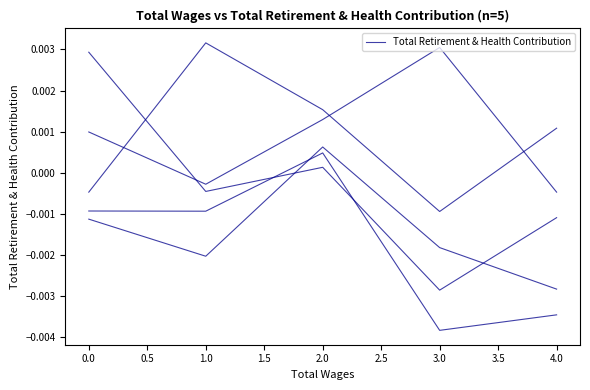

How many lines are shown in the chart?

1